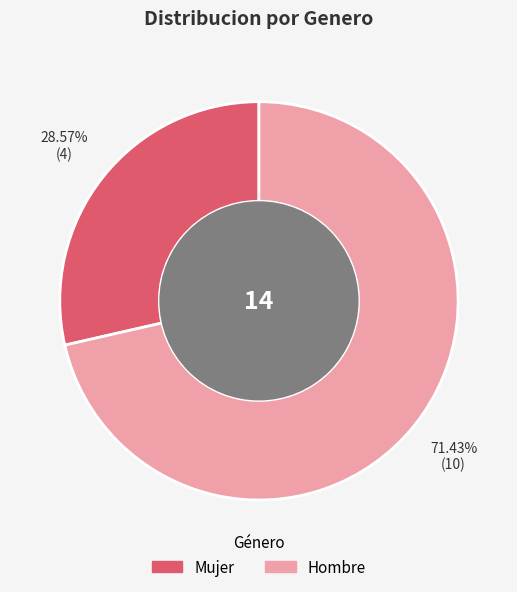

Is Mujer the majority of the pie?

No